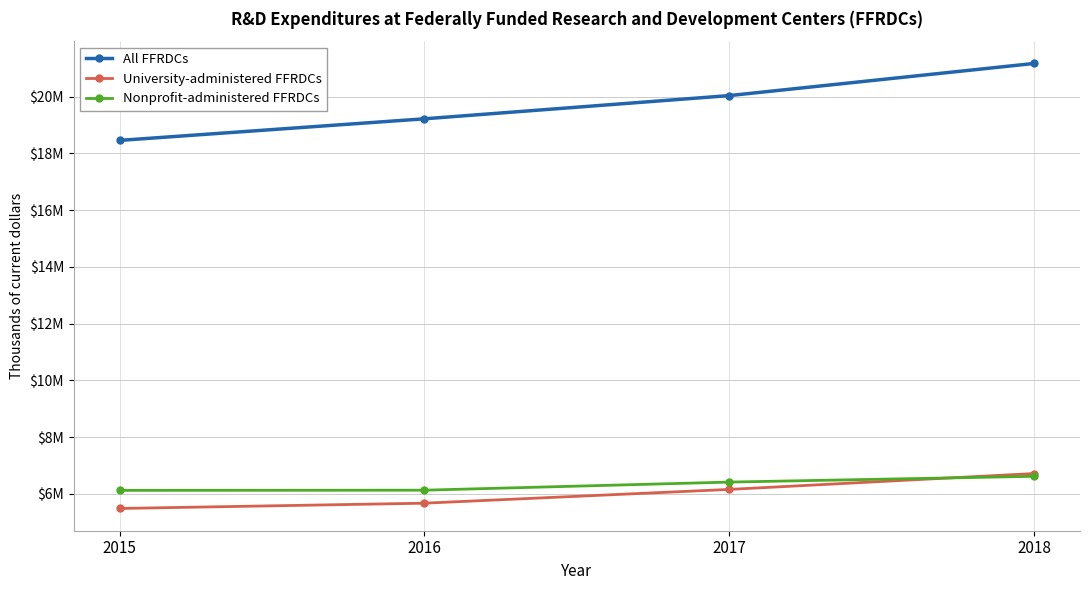

How many University-administered FFRDCs values are between 5669908 and 6715338?

3